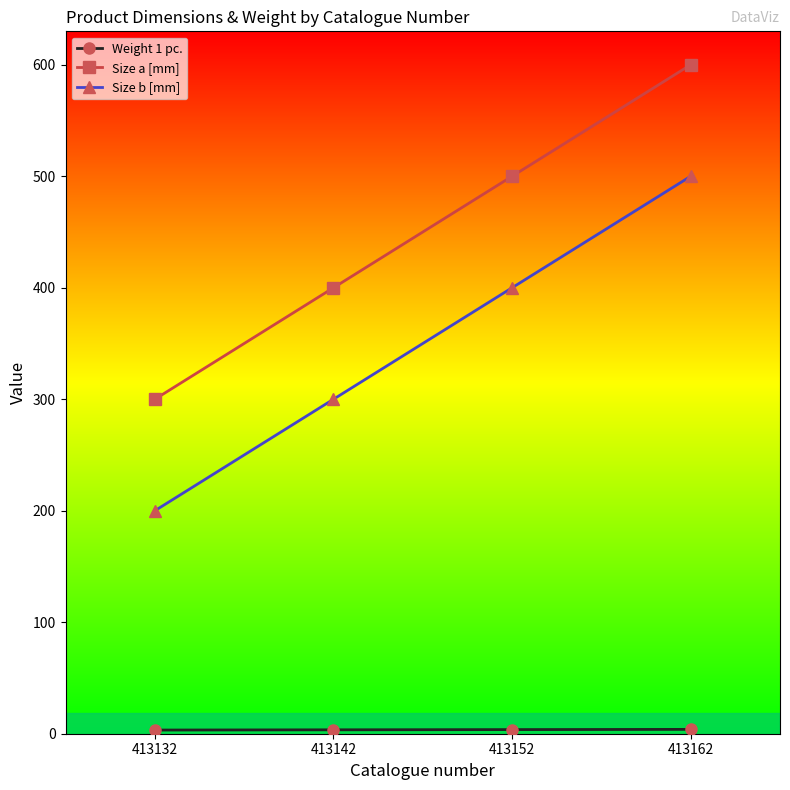

List the labels in order of Size b [mm] value, smallest first.

413132, 413142, 413152, 413162